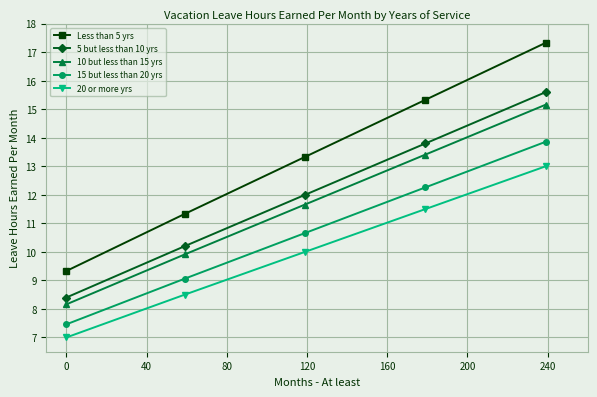

Reading right to left, transcribe all the data shown in this chart.

Less than 5 yrs: 17.3	15.3	13.3	11.3	9.3
5 but less than 10 yrs: 15.6	13.8	12.0	10.2	8.4
10 but less than 15 yrs: 15.2	13.4	11.7	9.9	8.2
15 but less than 20 yrs: 13.9	12.3	10.7	9.1	7.5
20 or more yrs: 13.0	11.5	10.0	8.5	7.0